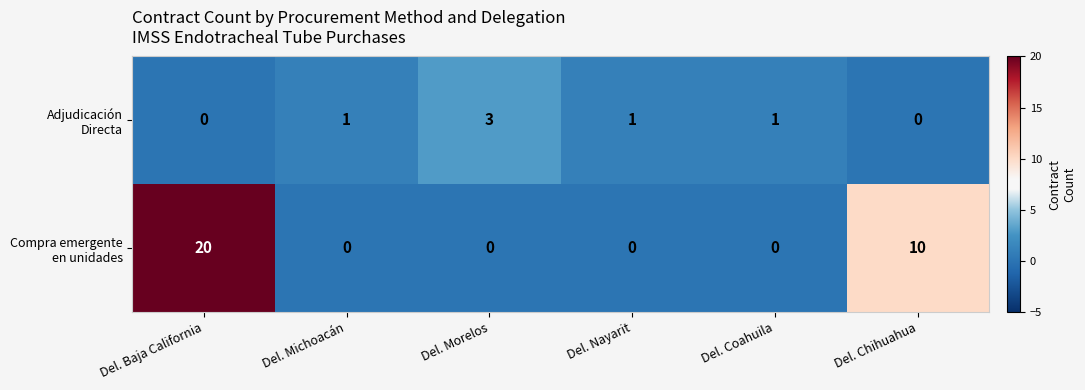

At which category is the sum across all series the highest?

Del. Baja California